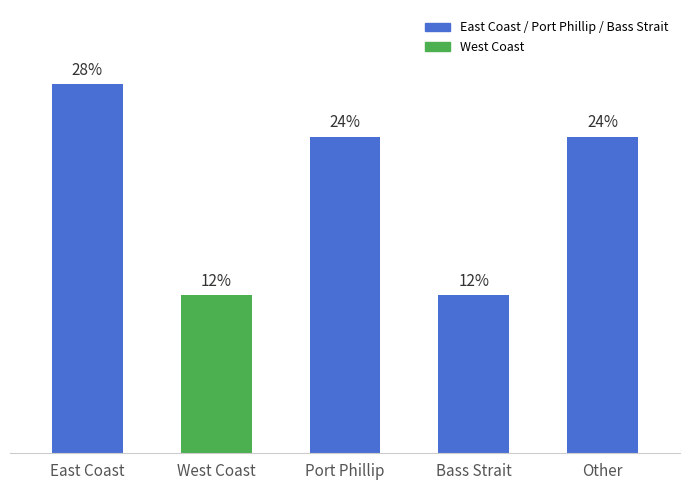

Are the bars horizontal?

No